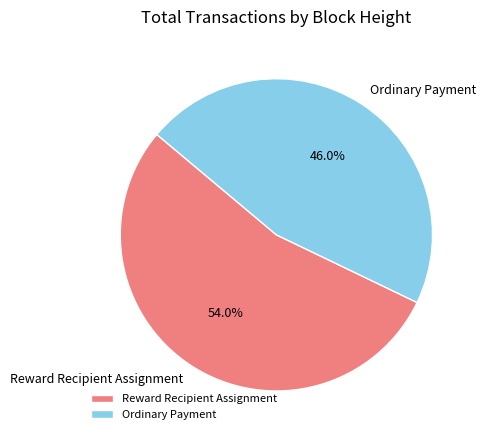

Between Reward Recipient Assignment and Ordinary Payment, which is larger?

Reward Recipient Assignment